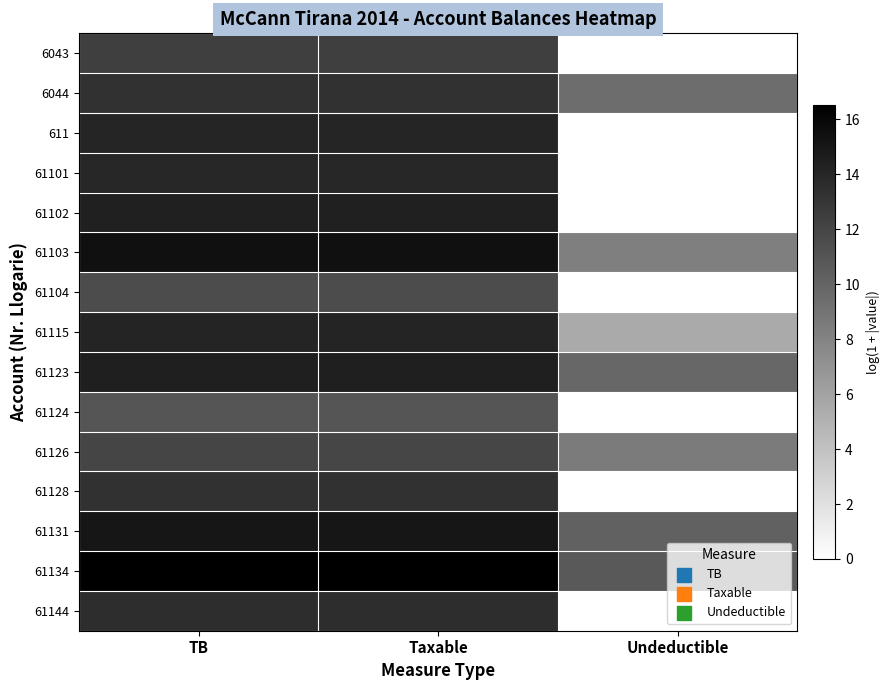

Reading left to right, list all the values displayed in this chart.

6043: TB=12.4	Taxable=12.4	Undeductible=0.0
6044: TB=13.3	Taxable=13.3	Undeductible=9.5
611: TB=14.1	Taxable=14.1	Undeductible=0.0
61101: TB=14.0	Taxable=14.0	Undeductible=0.0
61102: TB=14.4	Taxable=14.4	Undeductible=0.0
61103: TB=15.4	Taxable=15.4	Undeductible=8.3
61104: TB=11.6	Taxable=11.6	Undeductible=0.0
61115: TB=14.2	Taxable=14.2	Undeductible=5.5
61123: TB=14.5	Taxable=14.5	Undeductible=9.8
61124: TB=11.0	Taxable=11.0	Undeductible=0.0
61126: TB=12.0	Taxable=12.0	Undeductible=8.5
61128: TB=13.2	Taxable=13.2	Undeductible=0.0
61131: TB=15.1	Taxable=15.1	Undeductible=10.2
61134: TB=16.5	Taxable=16.5	Undeductible=10.7
61144: TB=13.6	Taxable=13.6	Undeductible=0.0